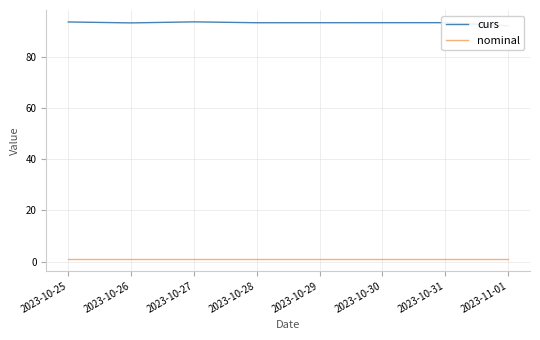

What is the average value of the curs series?

93.1